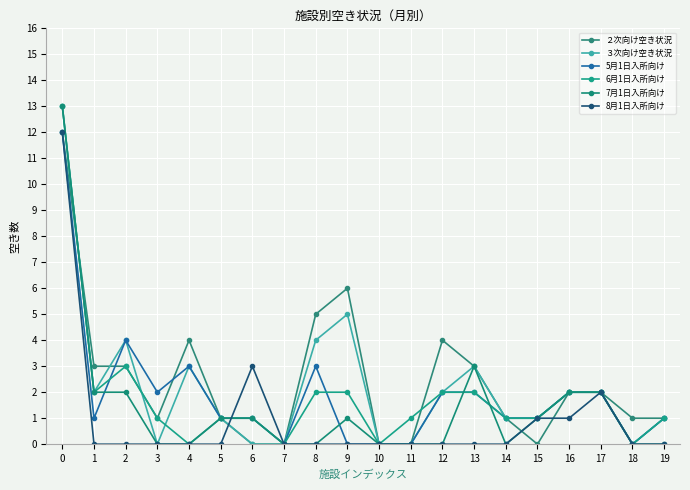

Reading right to left, transcribe all the data shown in this chart.

２次向け空き状況: 1	1	2	2	0	1	3	4	0	0	6	5	0	0	1	4	1	3	3	12
３次向け空き状況: 1	0	2	2	1	1	3	2	0	0	5	4	0	0	1	3	0	4	2	13
5月1日入所向け: 1	0	2	2	1	1	2	2	0	0	0	3	0	1	1	3	2	4	1	12
6月1日入所向け: 1	0	2	2	1	1	2	2	1	0	2	2	0	1	1	0	1	3	2	13
7月1日入所向け: 0	0	2	2	1	0	3	0	0	0	1	0	0	1	1	0	0	2	2	13
8月1日入所向け: 0	0	2	1	1	0	0	0	0	0	0	0	0	3	0	0	0	0	0	12